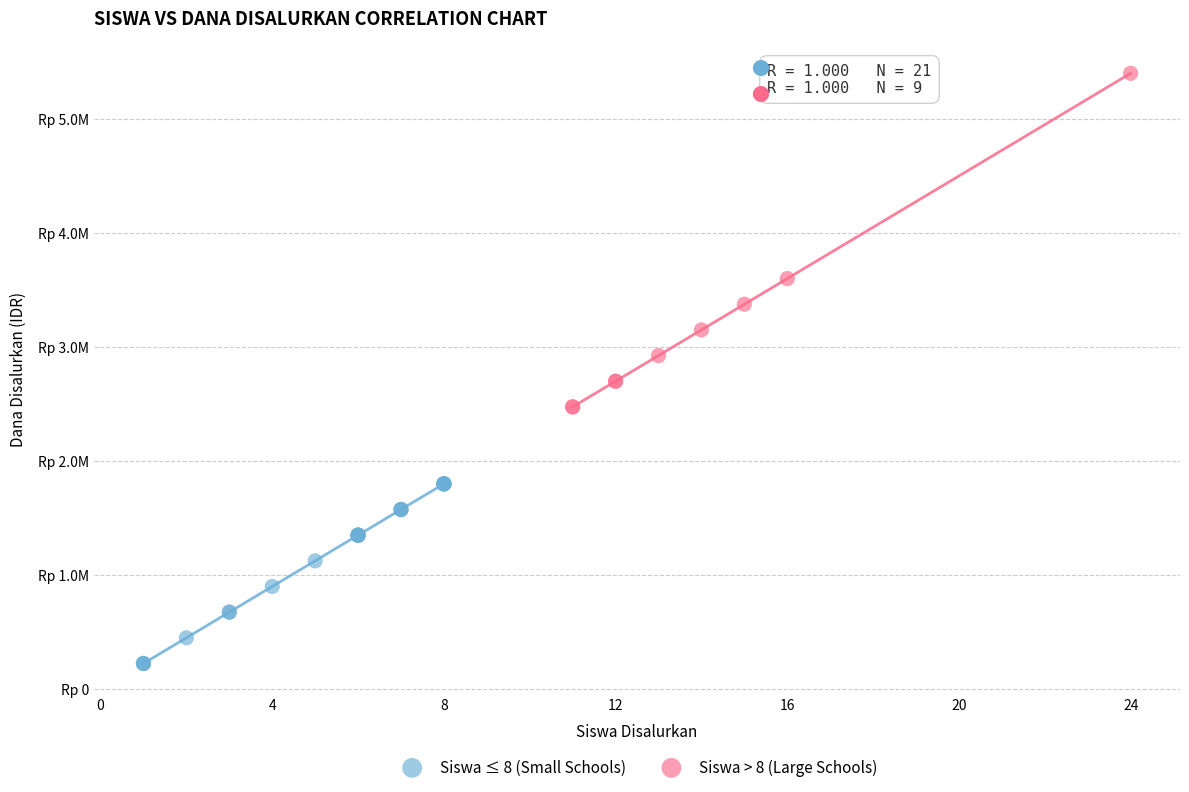

Which series contains the highest Y value?

Siswa > 8 (Large Schools)